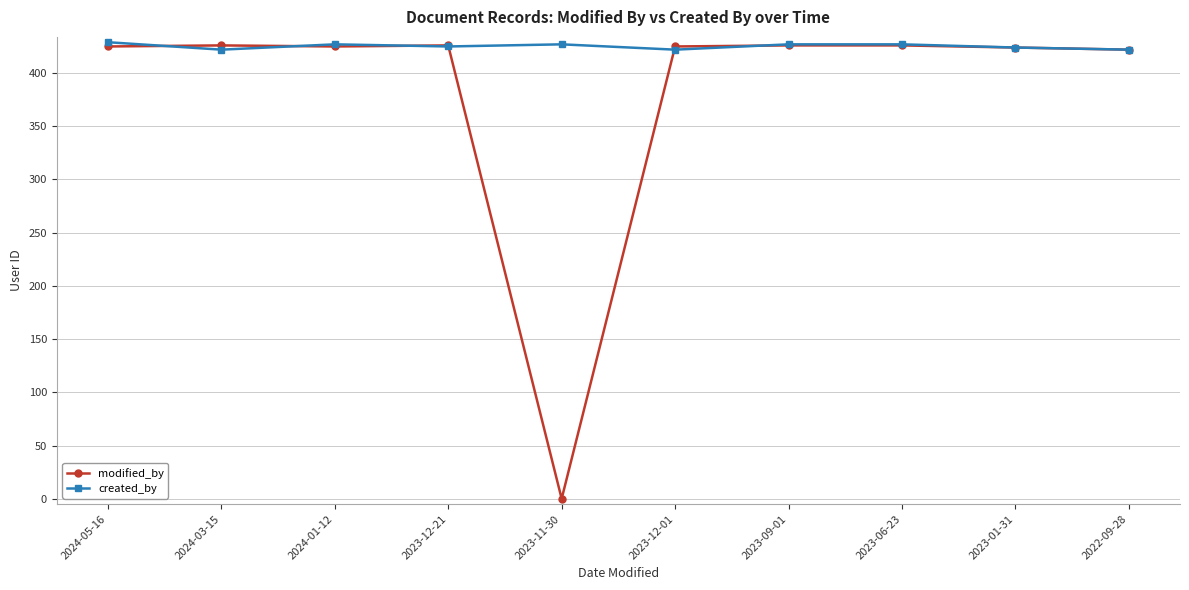

Which series has the largest total across all categories?

created_by